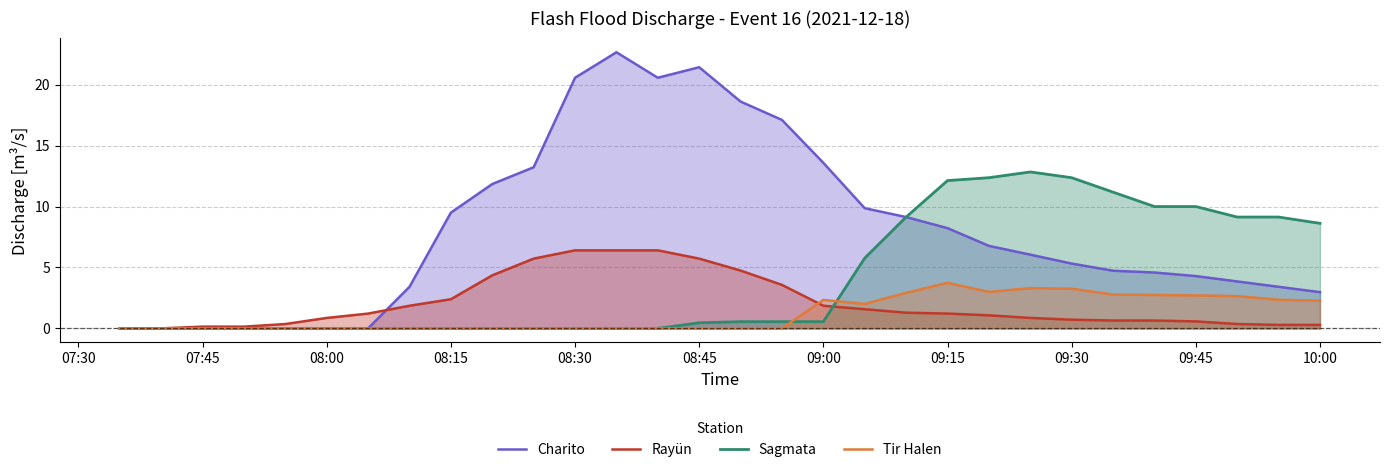

Is it true that Rayün equals 2.1 at 09:15?

False